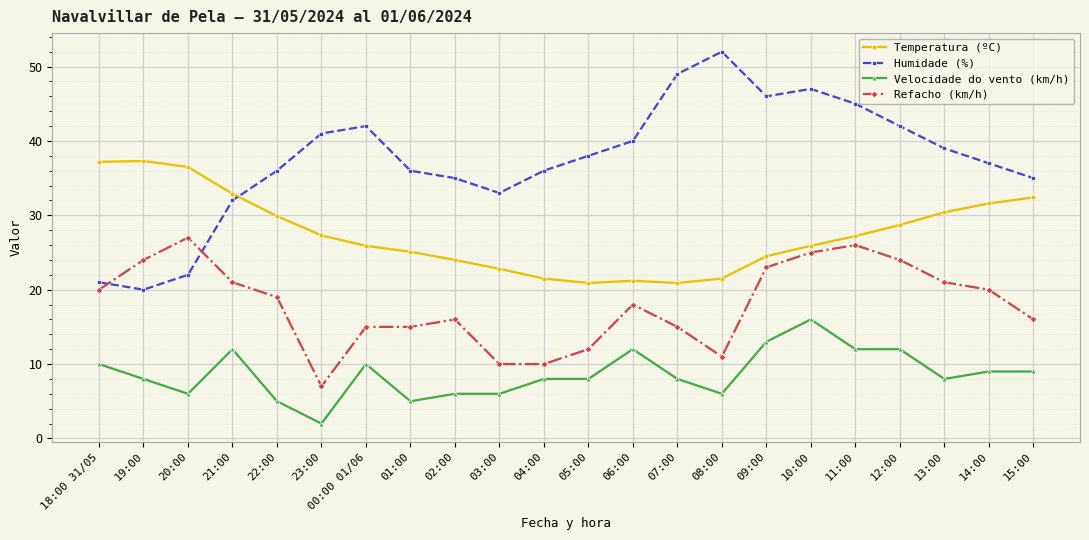

At which category is the sum across all series the highest?

10:00